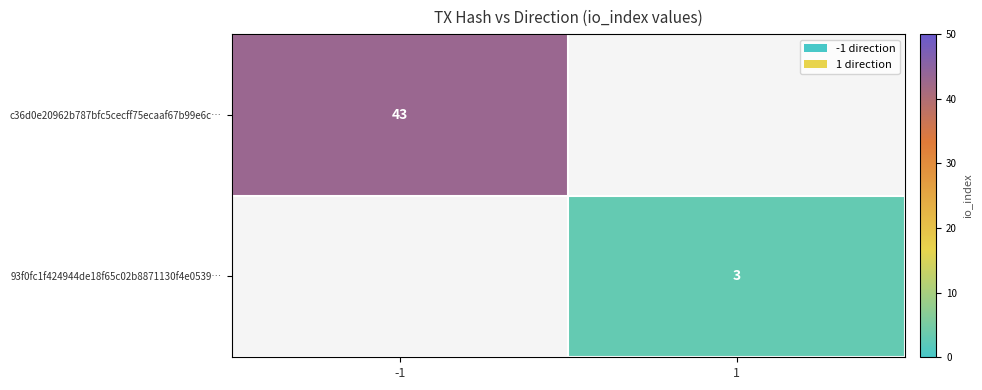

At how many categories does at least one series exceed 27?

1